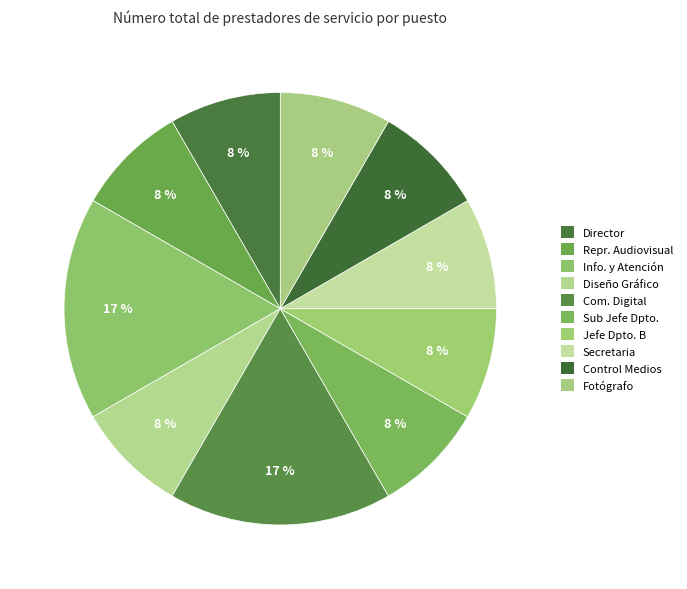

Which slice is the largest?

Departamento de Información y Atención